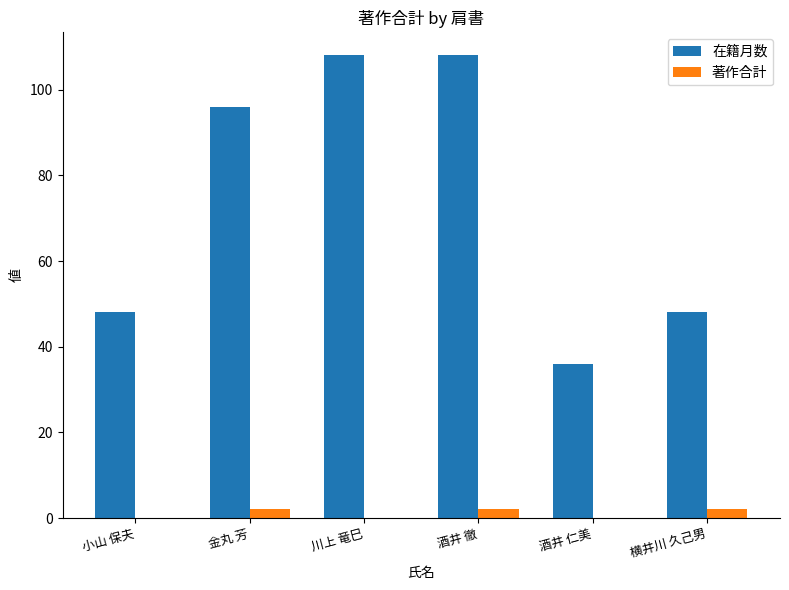

Which series has the widest spread of values?

在籍月数